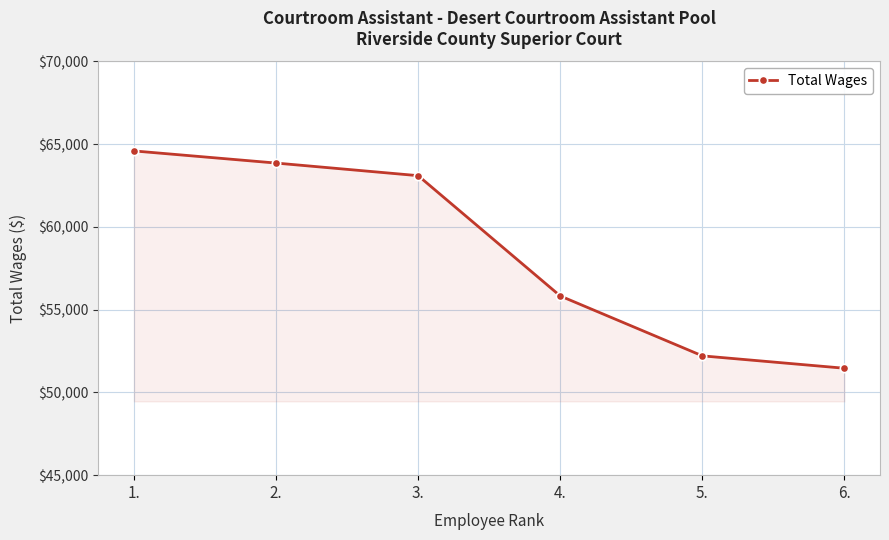

At which label does the data first exceed 63099?

1.